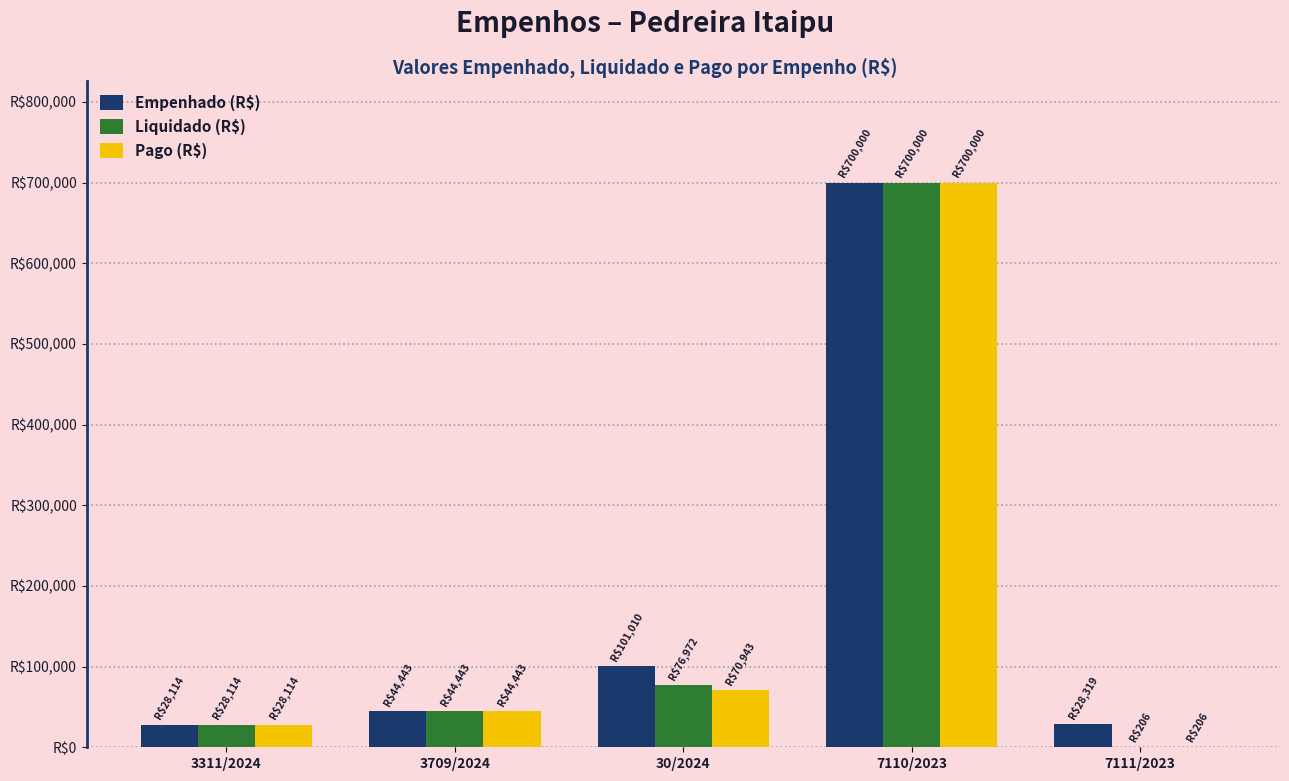

True or false: Empenhado (R$) has a value of 40267.3 at 3311/2024.

False